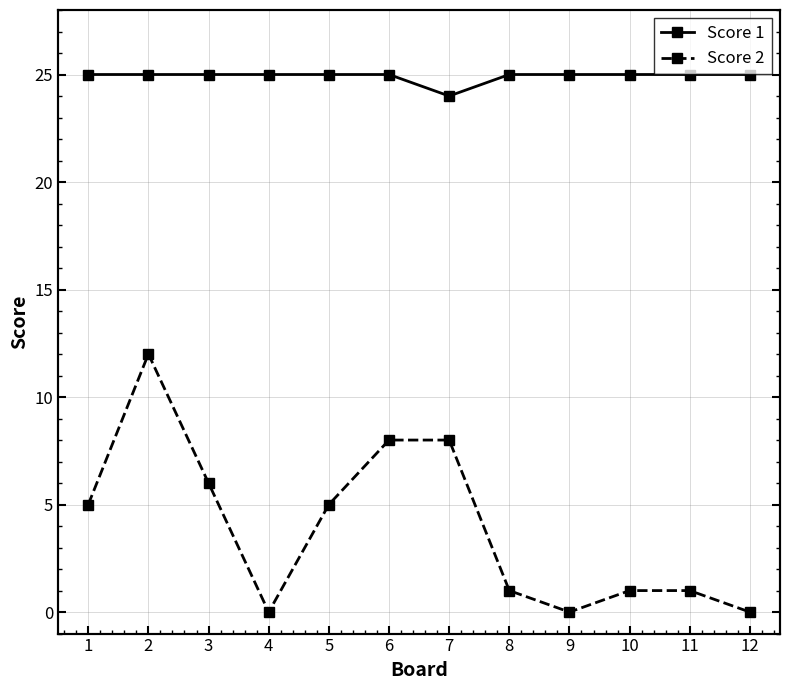

True or false: Score 2 and Score 1 intersect in this chart.

False